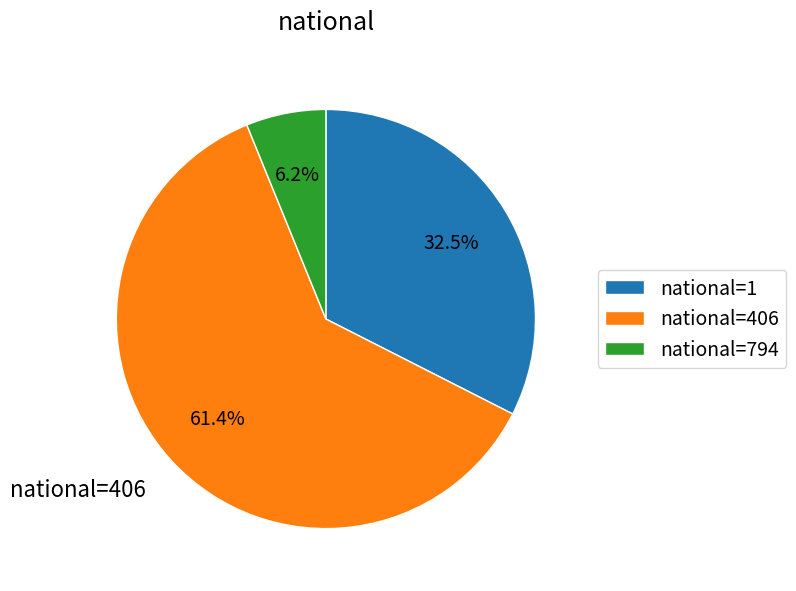

To the nearest percent, what is the average slice percentage?

33%